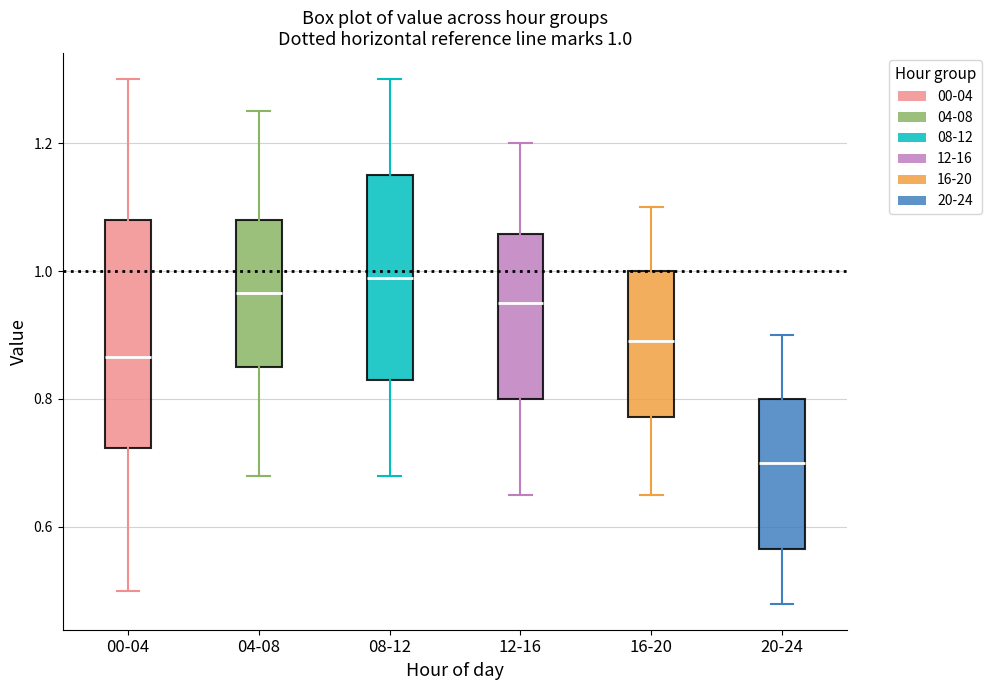

Which box has the lowest median line?

20-24